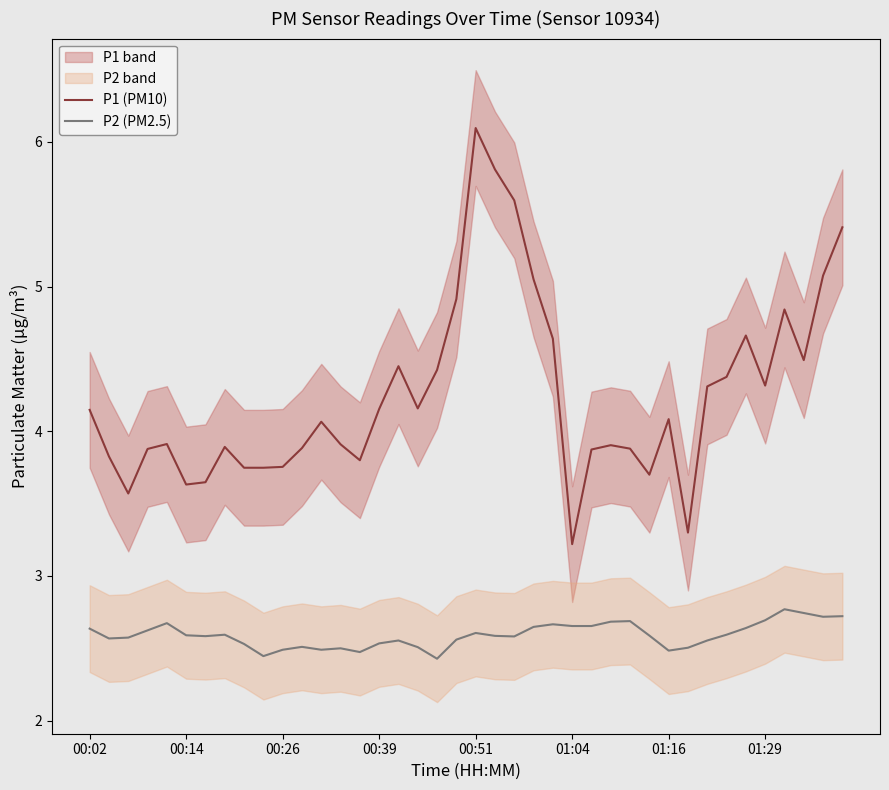

The value of P2 (PM2.5) at 01:16 is 2.5. True or false?

True